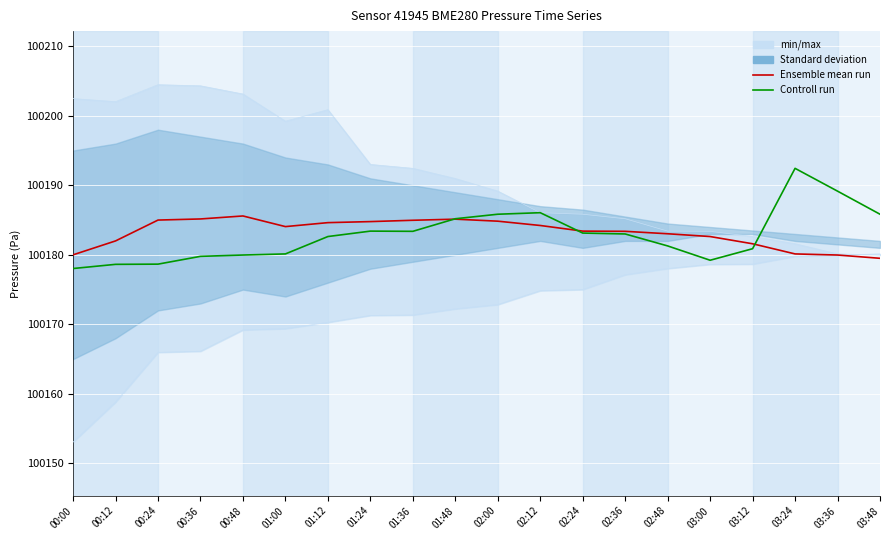

Reading left to right, list all the values displayed in this chart.

Ensemble mean run: 00:00=100180.0	00:12=100182.0	00:24=100185.0	00:36=100185.2	00:48=100185.6	01:00=100184.1	01:12=100184.6	01:24=100184.8	01:36=100185.0	01:48=100185.1	02:00=100184.8	02:12=100184.2	02:24=100183.4	02:36=100183.4	02:48=100183.0	03:00=100182.6	03:12=100181.6	03:24=100180.1	03:36=100180.0	03:48=100179.5
Controll run: 00:00=100178.0	00:12=100178.6	00:24=100178.7	00:36=100179.8	00:48=100180.0	01:00=100180.1	01:12=100182.6	01:24=100183.4	01:36=100183.4	01:48=100185.2	02:00=100185.8	02:12=100186.1	02:24=100183.1	02:36=100183.0	02:48=100181.3	03:00=100179.2	03:12=100180.9	03:24=100192.4	03:36=100189.2	03:48=100185.8